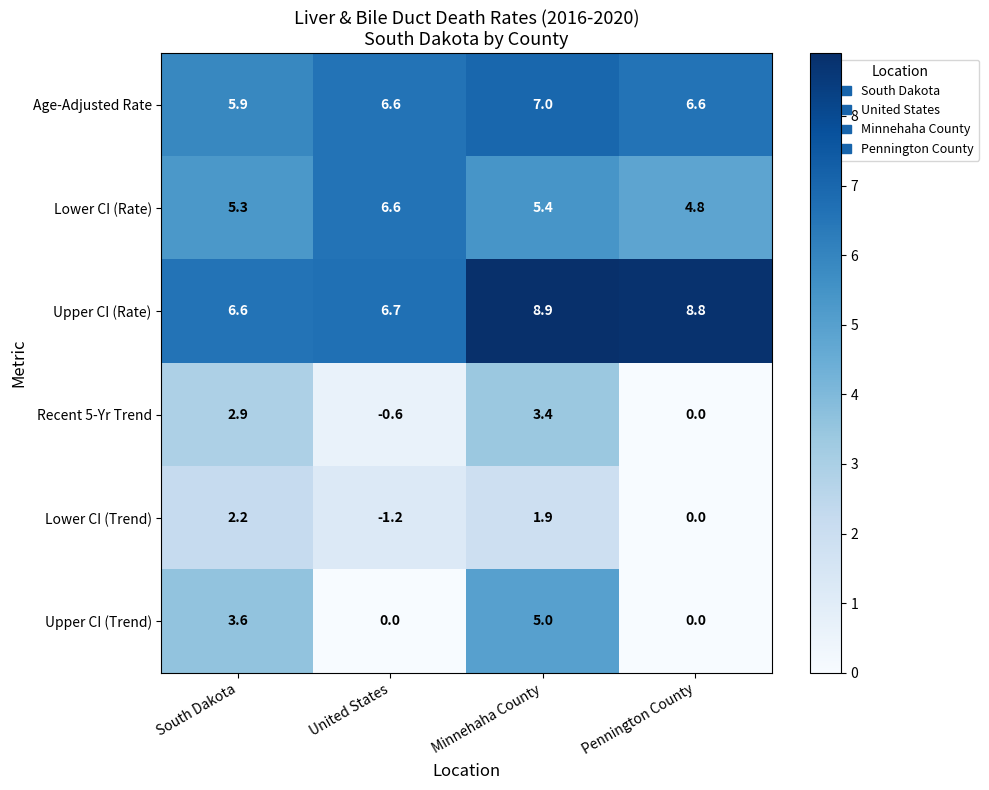

Is it true that Lower CI (Rate) equals 1.6 at United States?

False